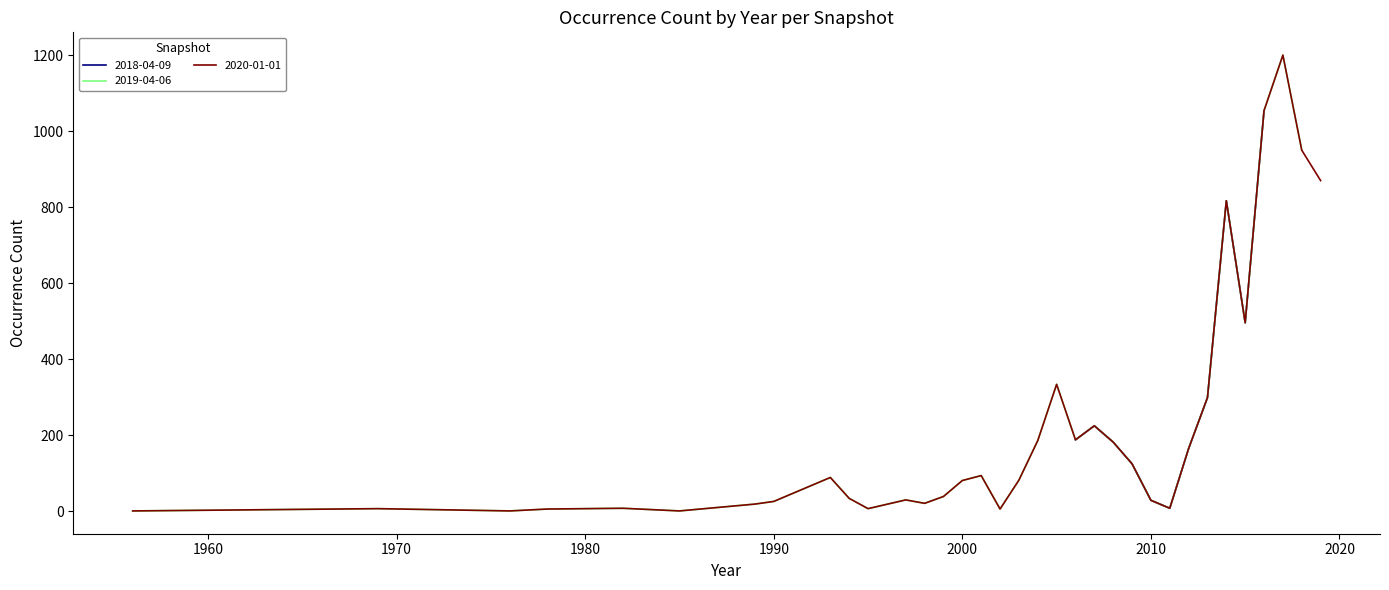

Which has a higher value, 2016 or 2011?

2016